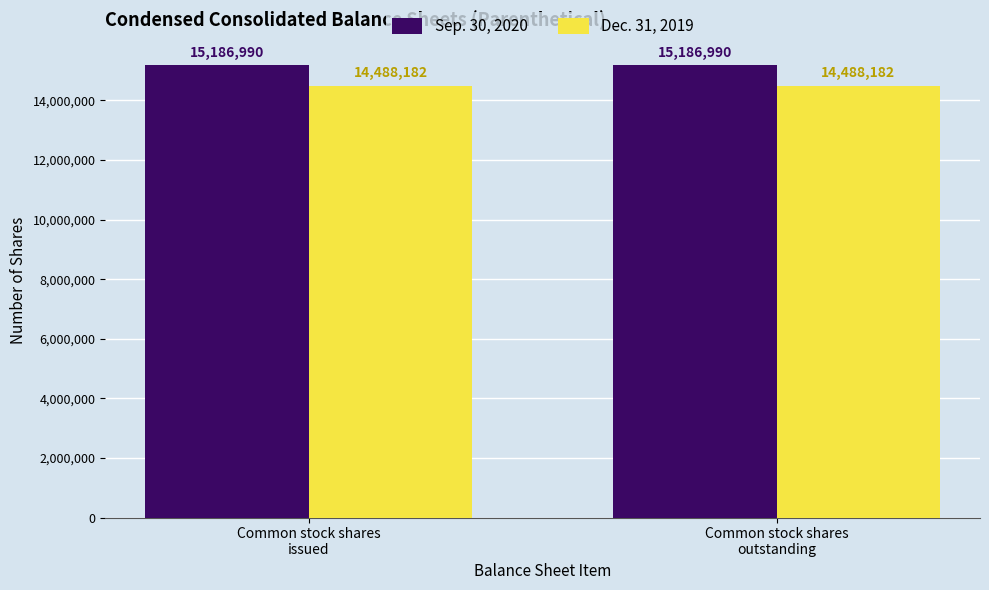

Are the bars grouped side by side (vs. stacked)?

Yes